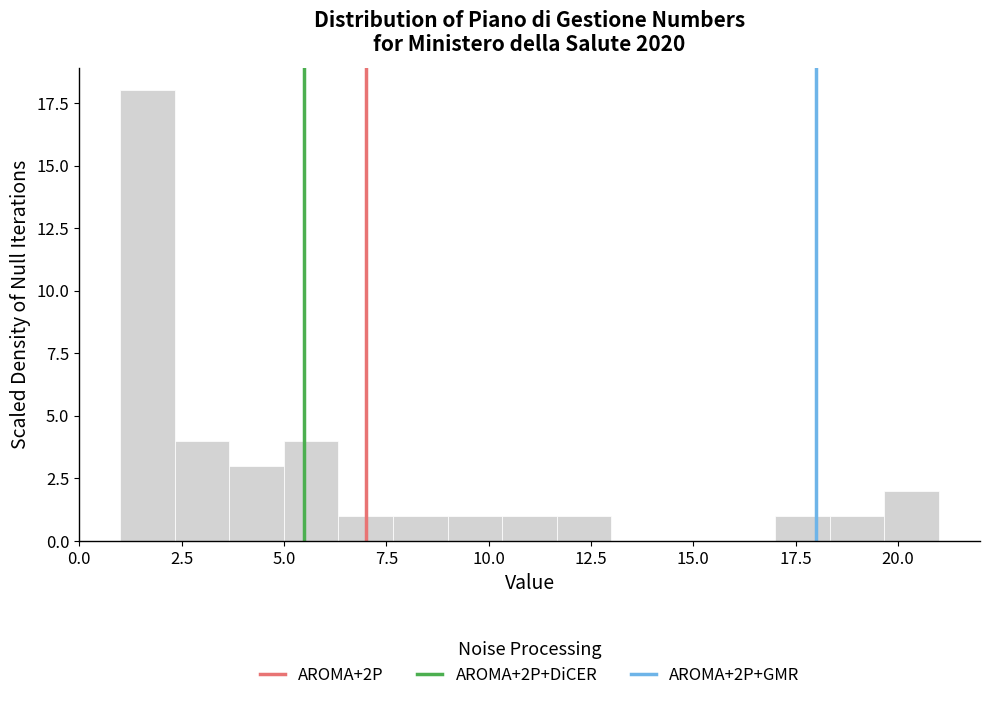

Around what value on the x-axis is the tallest bar? Give the approximate position of its centre, as read against the axis.

1.5